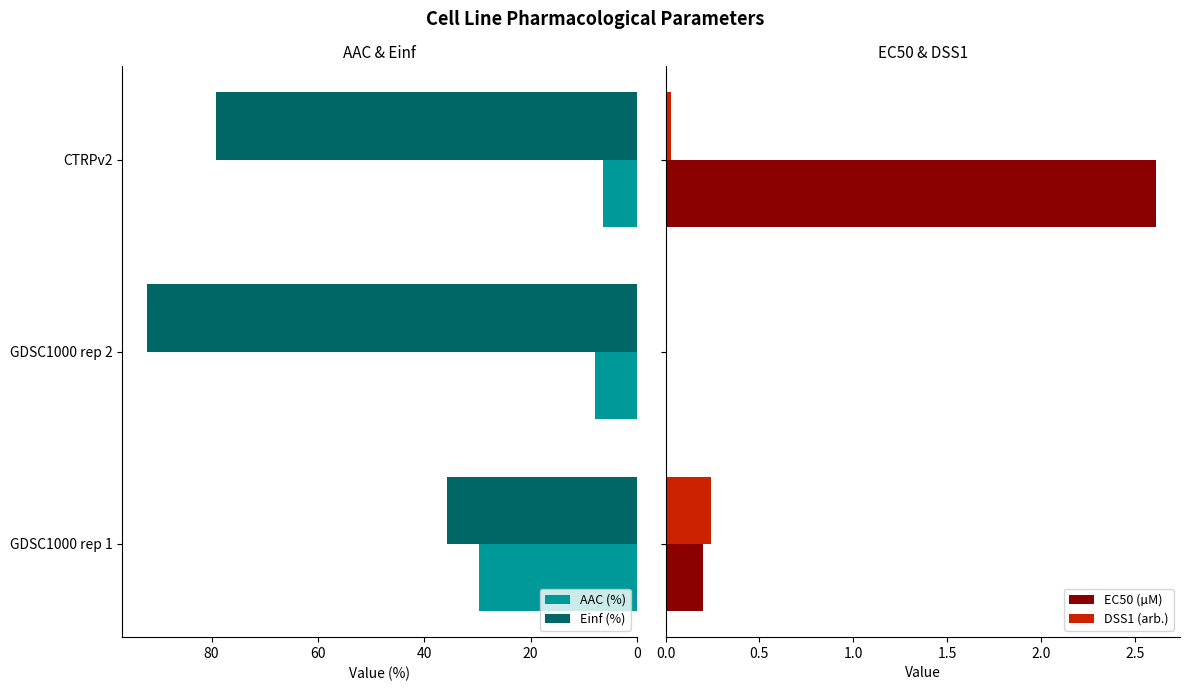

What is the sum of the AAC (%) values at GDSC1000 rep 1 and CTRPv2?

36.2